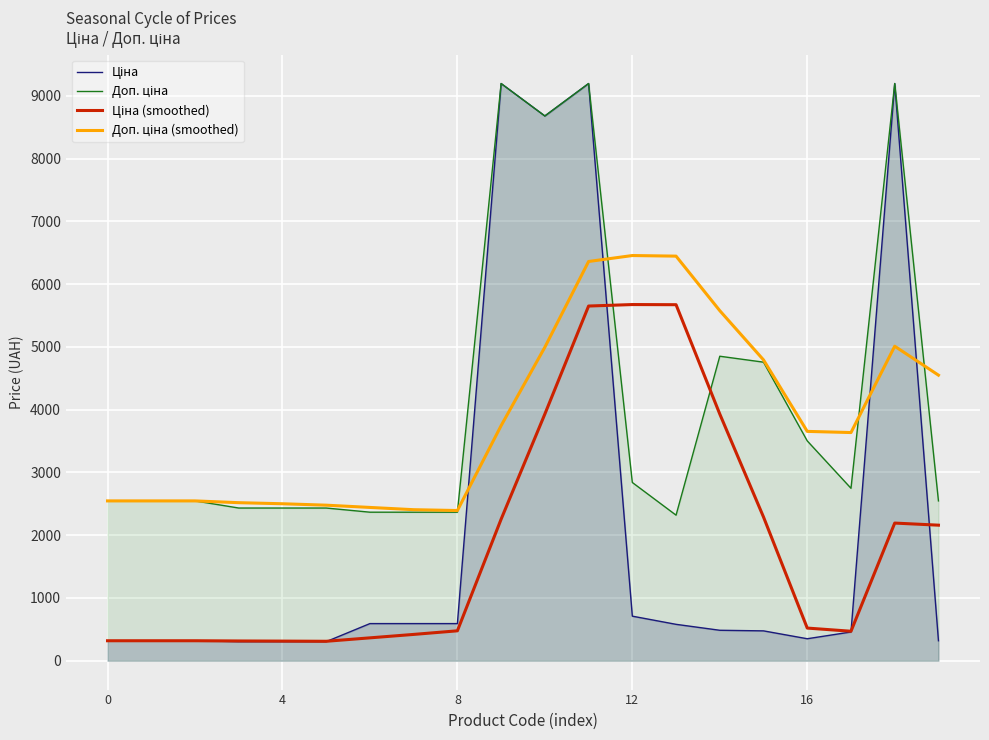

What is the greatest value displayed?

9196.3